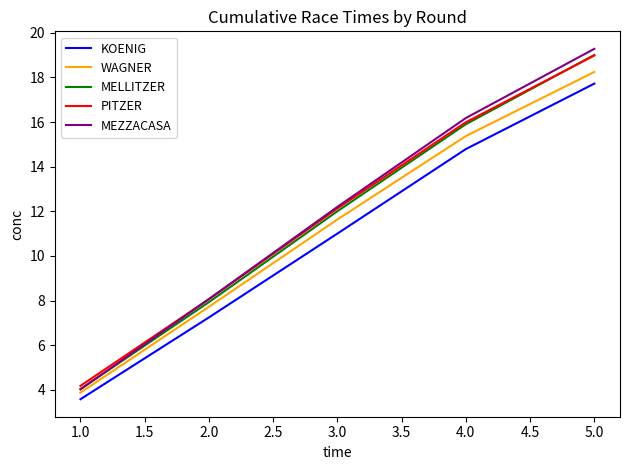

What is the spread (max minus min) of values at 3.0?

1.2